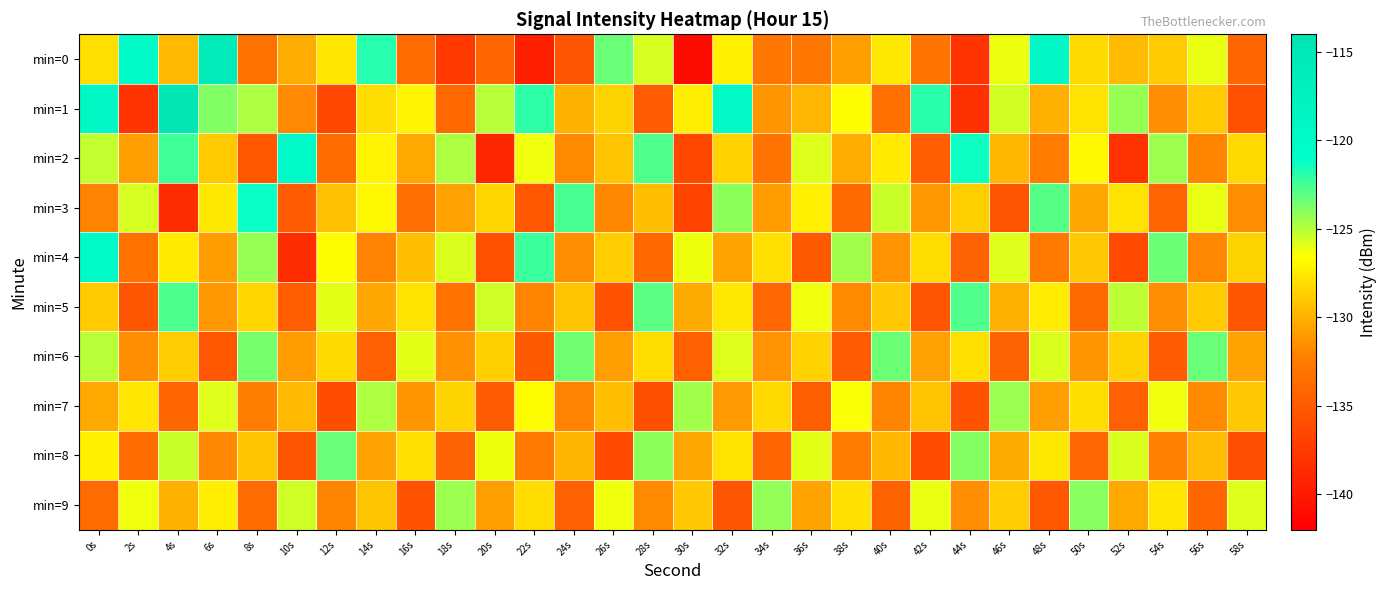

Which series has the widest spread of values?

min=0